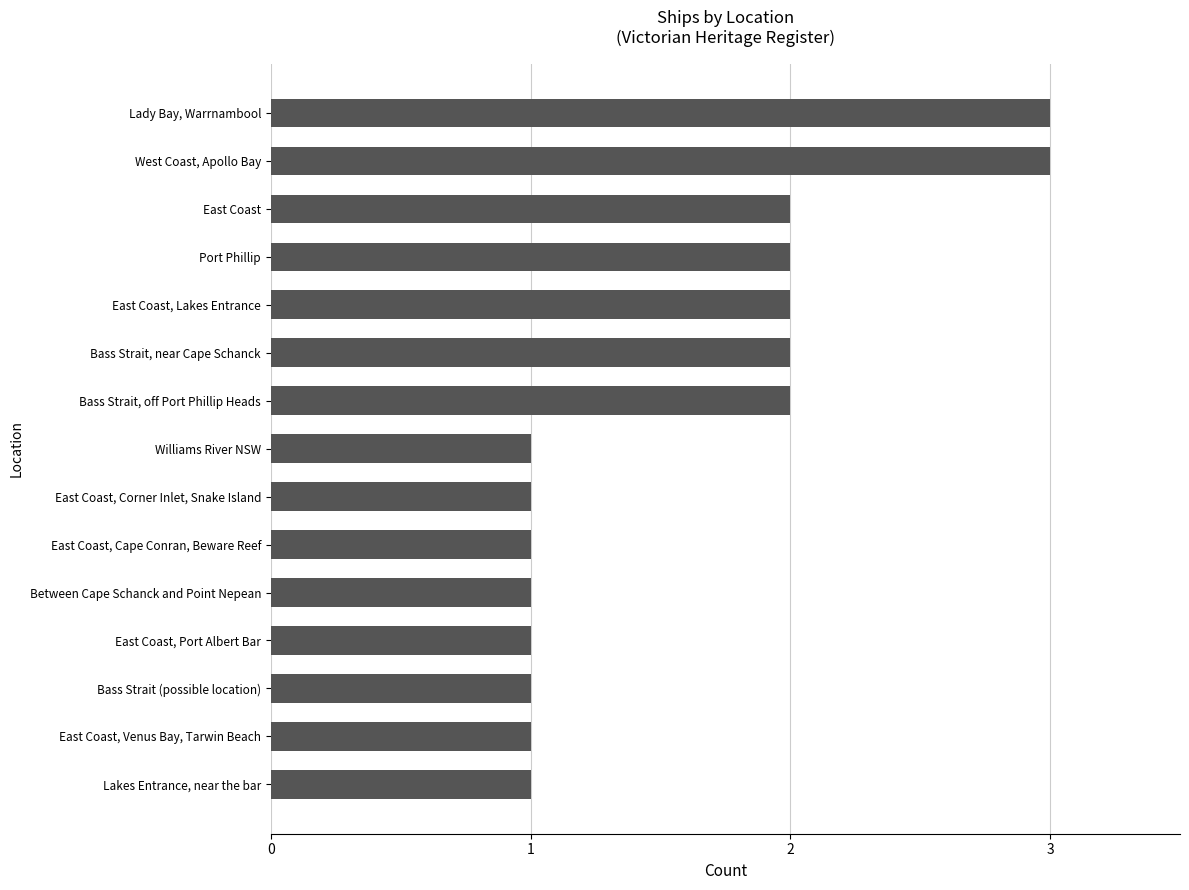

What is the greatest value displayed?

3